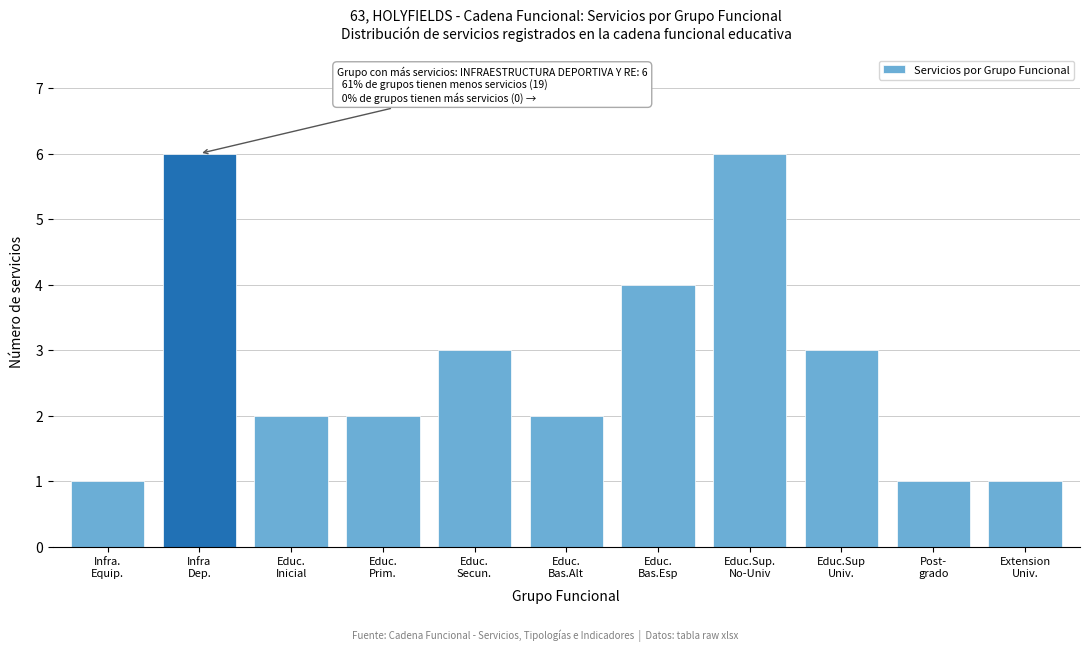

Reading left to right, list all the values displayed in this chart.

1	6	2	2	3	2	4	6	3	1	1